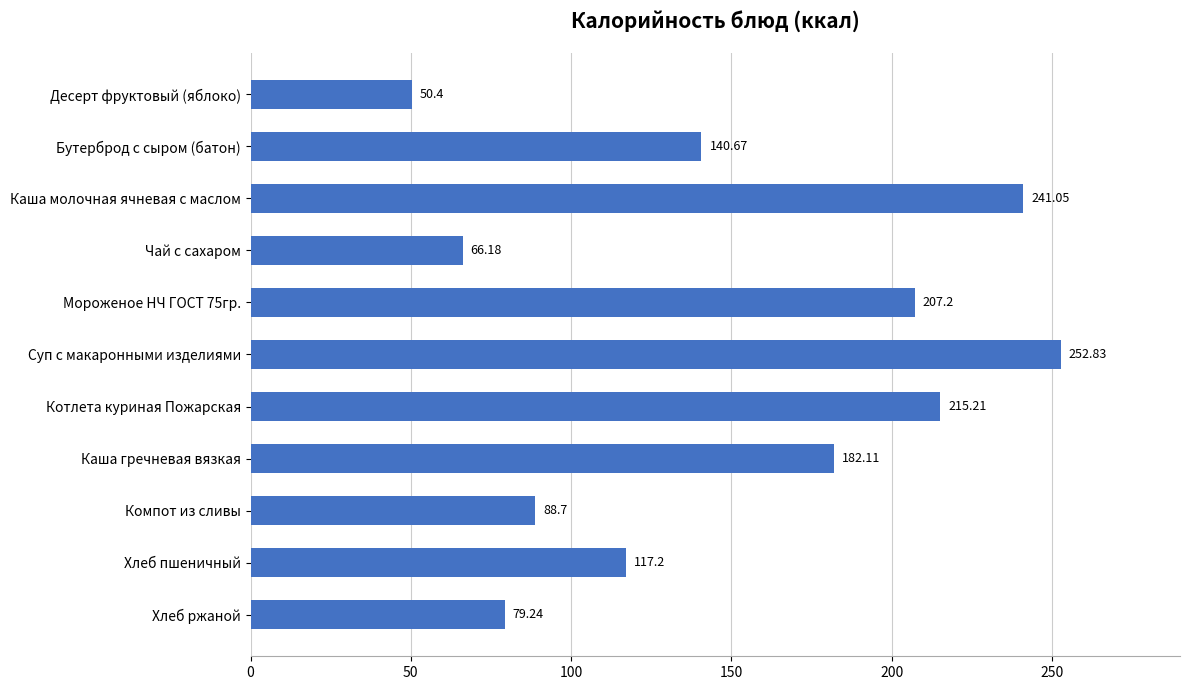

Does the chart contain stacked bars?

No